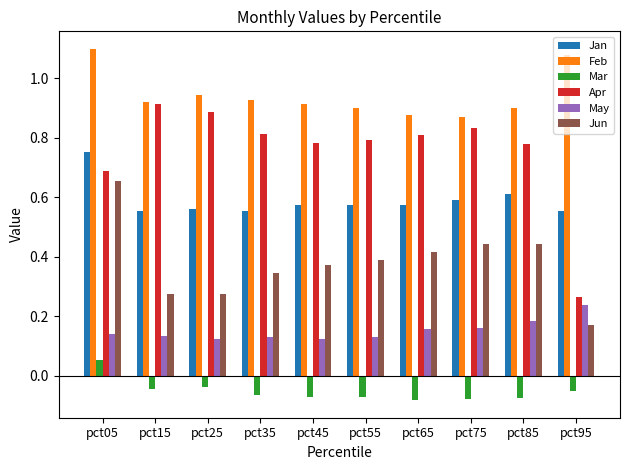

How many bars are there in each group?

6